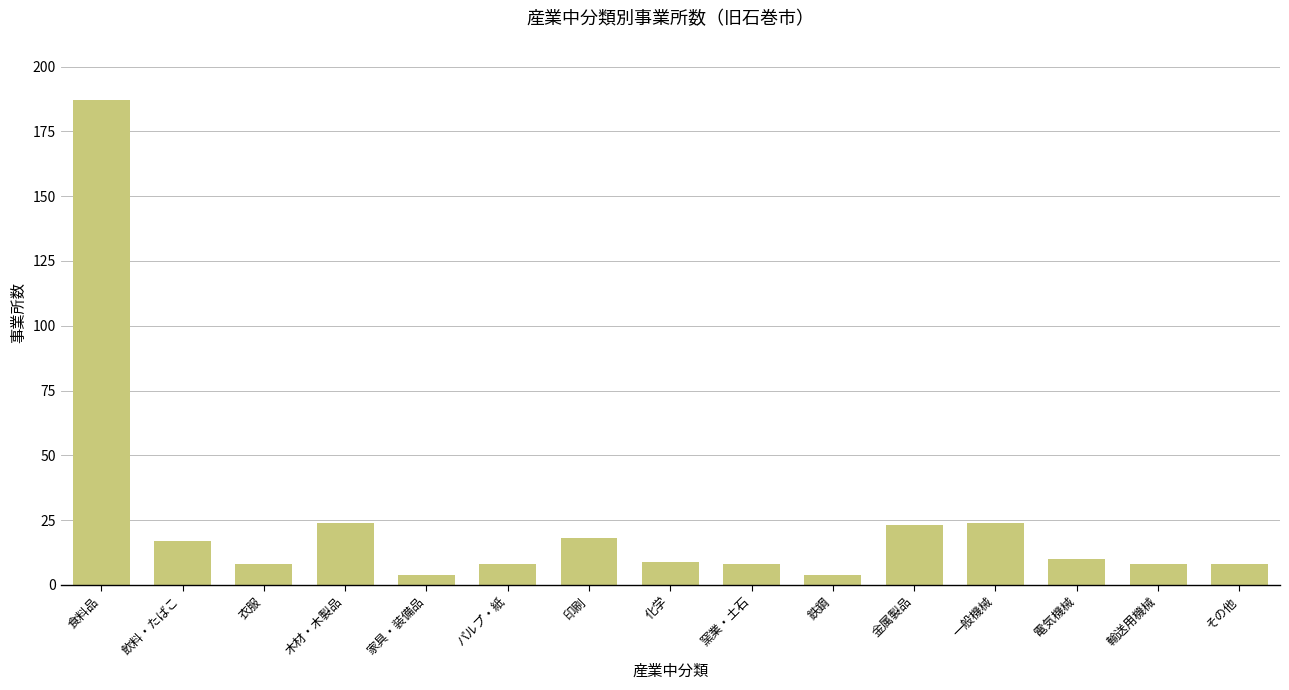

What is the label of the 8th bar from the left?

化学